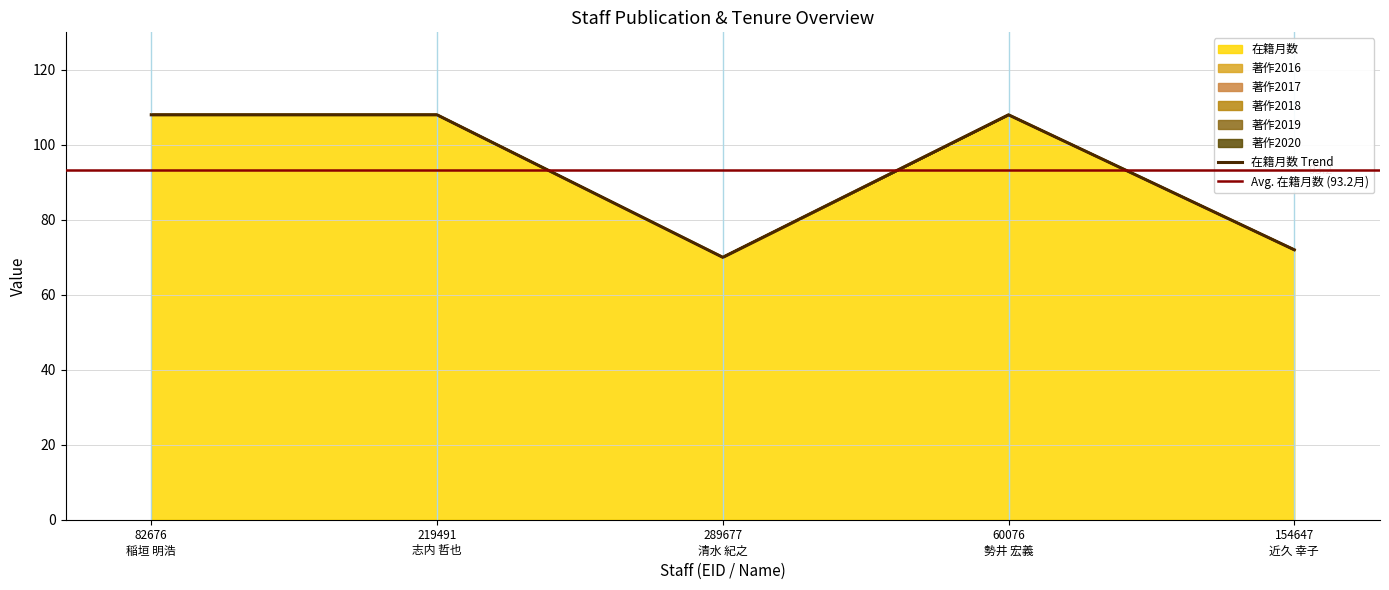

Reading right to left, list all the values displayed in this chart.

在籍月数: 72	108	70	108	108
著作2016: 0	0	0	0	0
著作2017: 0	0	0	0	0
著作2018: 0	0	0	0	0
著作2019: 0	0	0	0	0
著作2020: 0	0	0	0	0